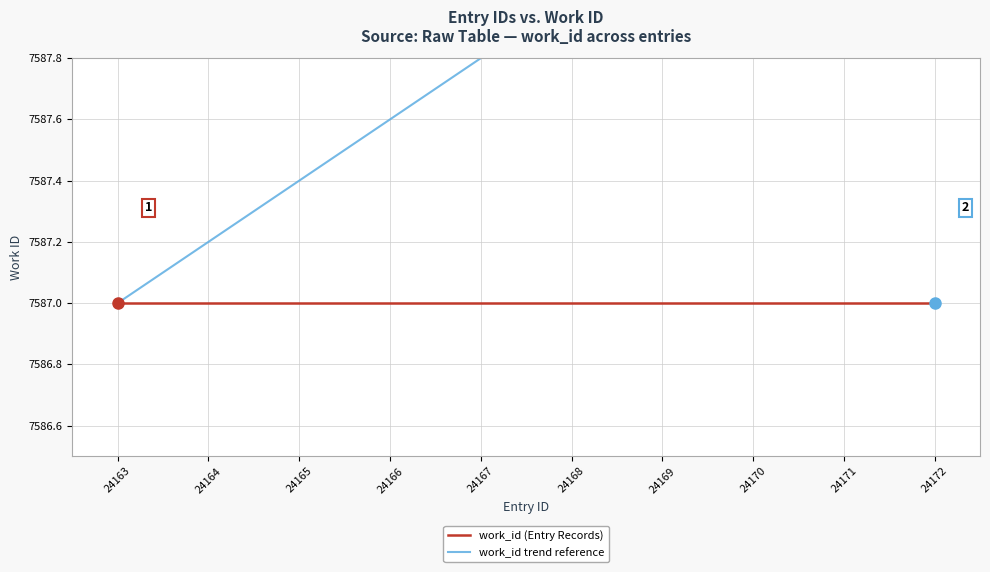

What is the total value across all series at 24169?

15175.2